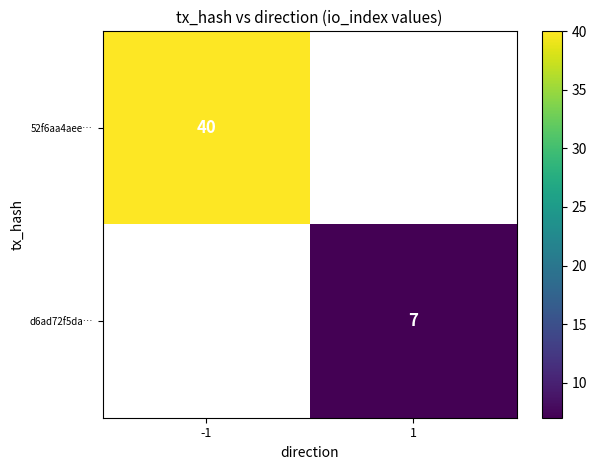

What is the greatest value displayed?

40.0